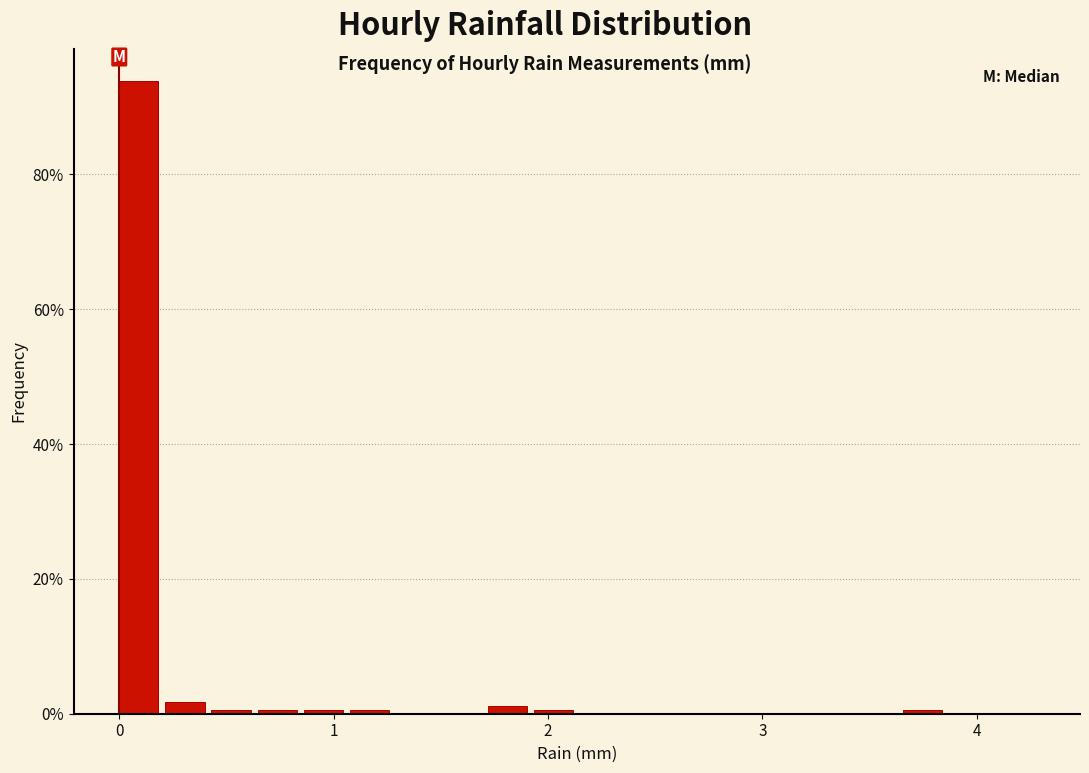

Read against the x-axis, roughly where is the centre of the tallest bar?

0.1